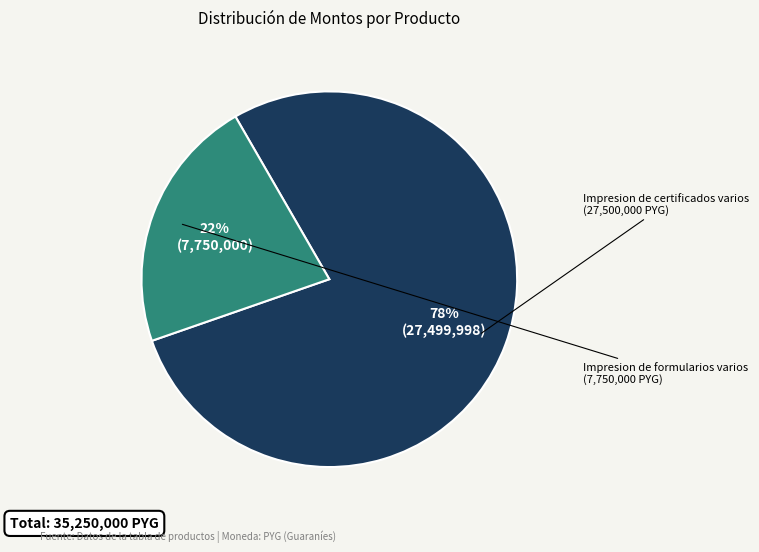

Is there any slice that represents more than half of the pie?

Yes